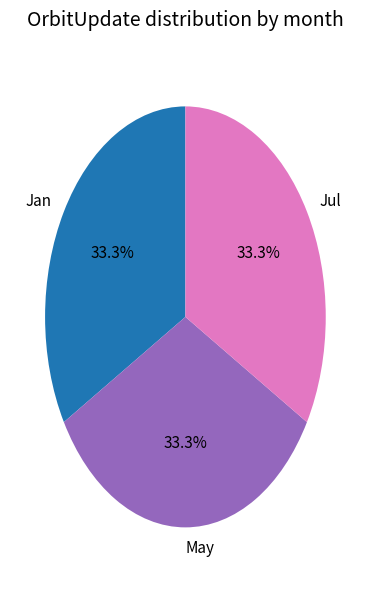

Count the number of slices in the pie.

3